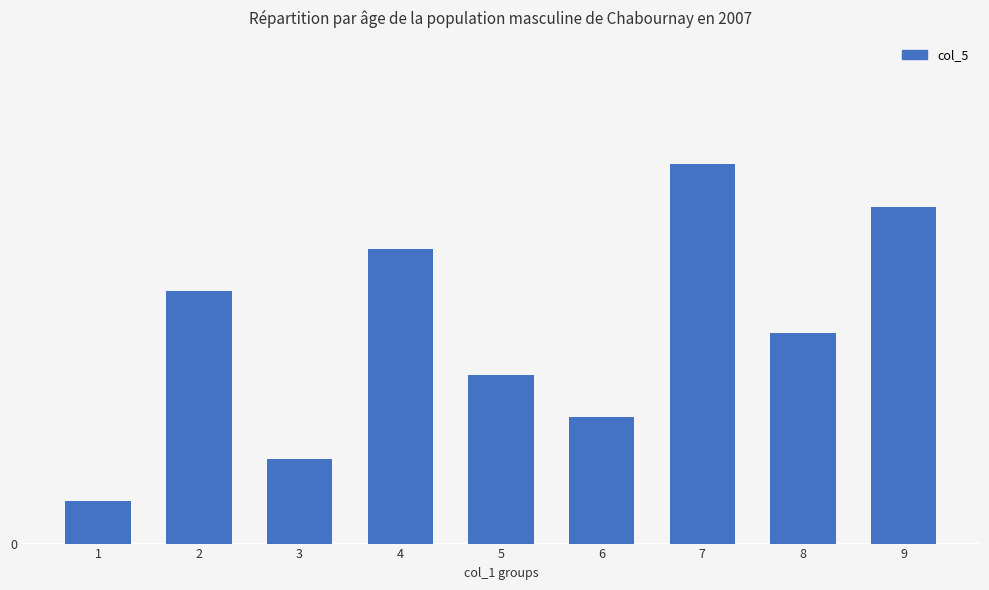

The chart shows a value of 3 at 6. True or false?

True